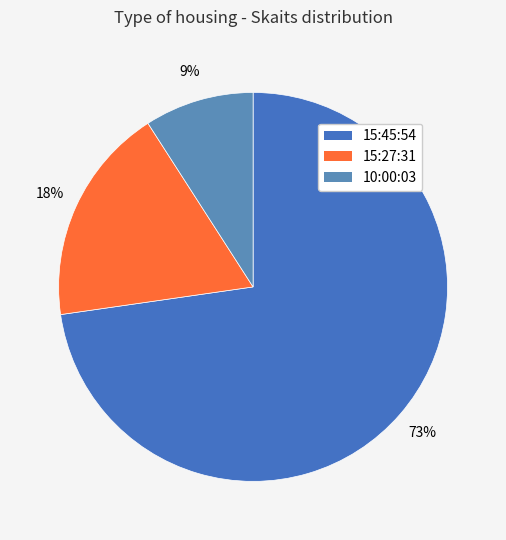

To the nearest percent, what is the average slice percentage?

33%